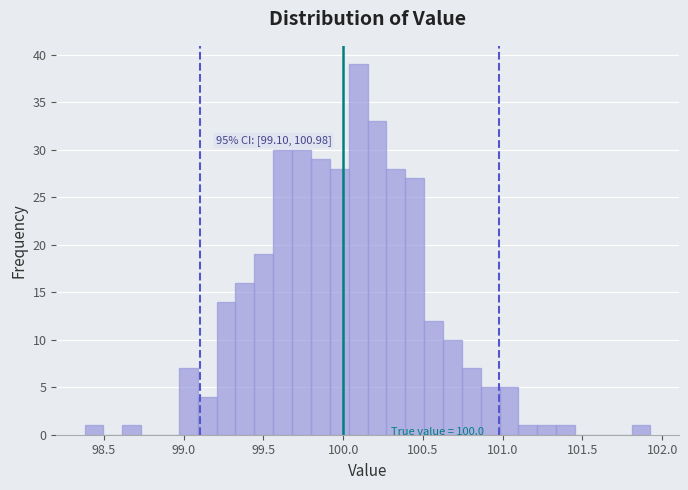

Read against the x-axis, roughly where is the centre of the tallest bar?

100.10